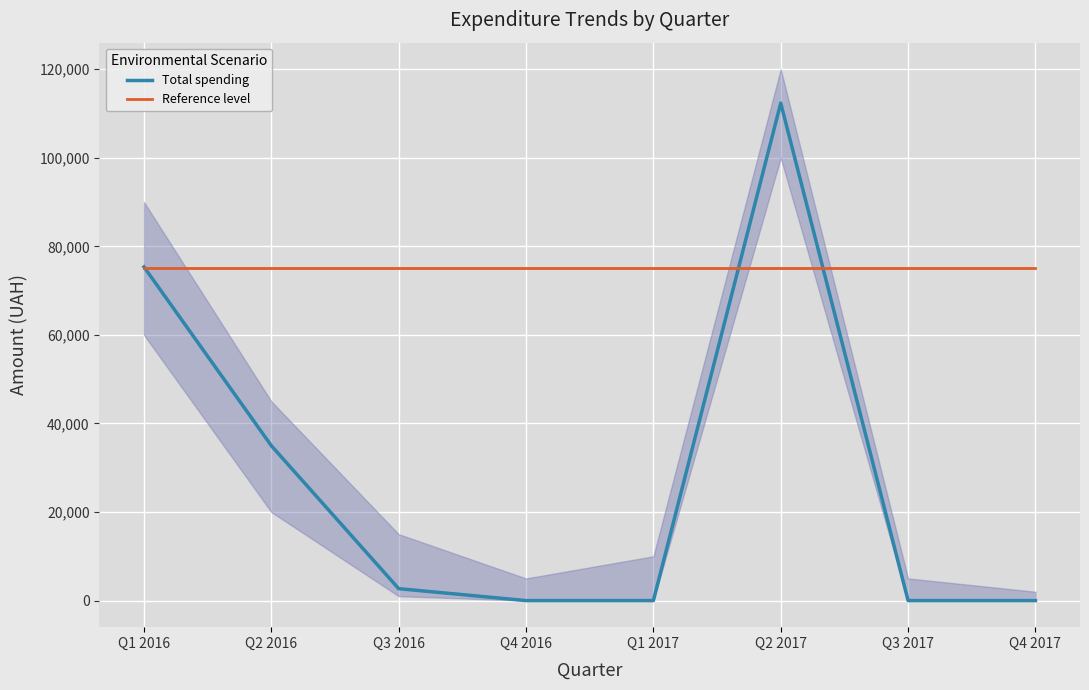

What is the sum of the Reference level values at Q1 2017 and Q4 2016?

150000.0